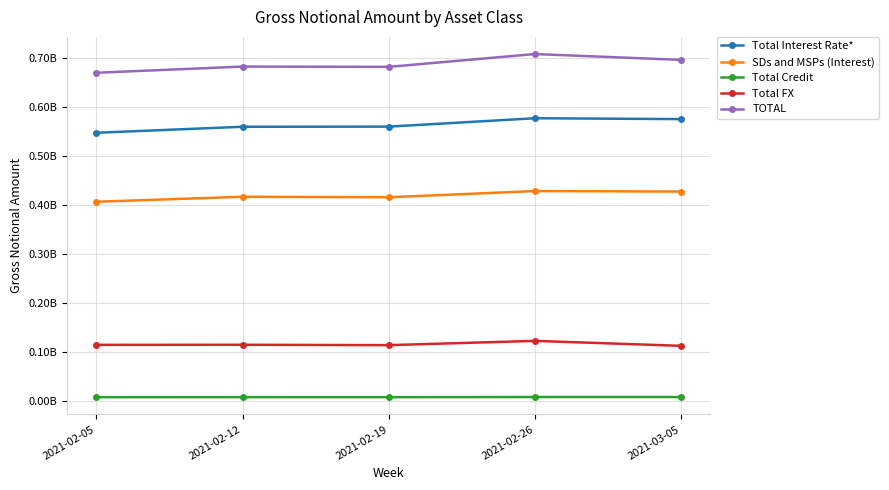

Is this an area chart (filled region under the line)?

No